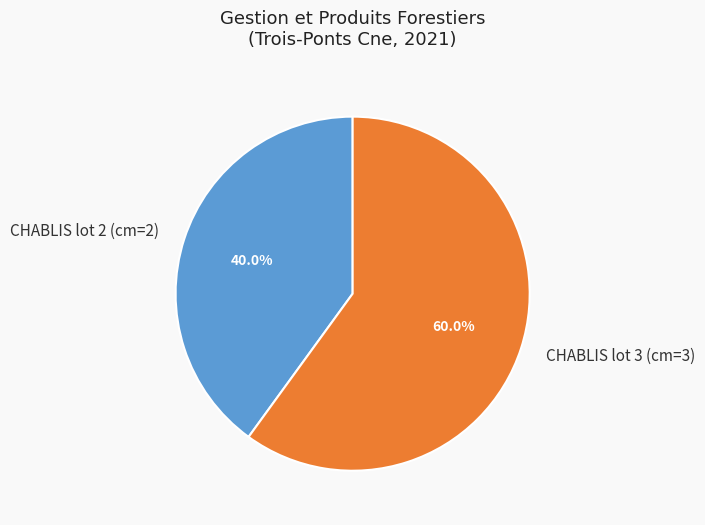

What is the ratio of the value at CHABLIS lot 3 (cm=3) to the value at CHABLIS lot 2 (cm=2)?

1.5